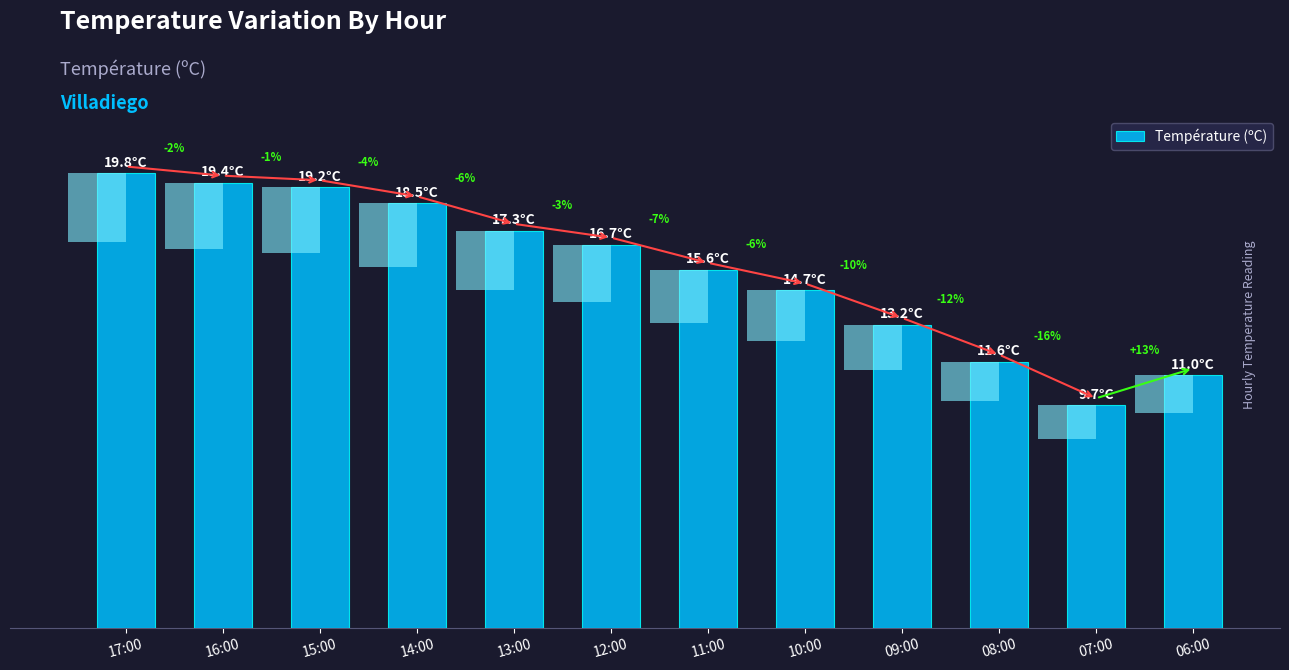

List the labels in order of value, smallest first.

07:00, 06:00, 08:00, 09:00, 10:00, 11:00, 12:00, 13:00, 14:00, 15:00, 16:00, 17:00